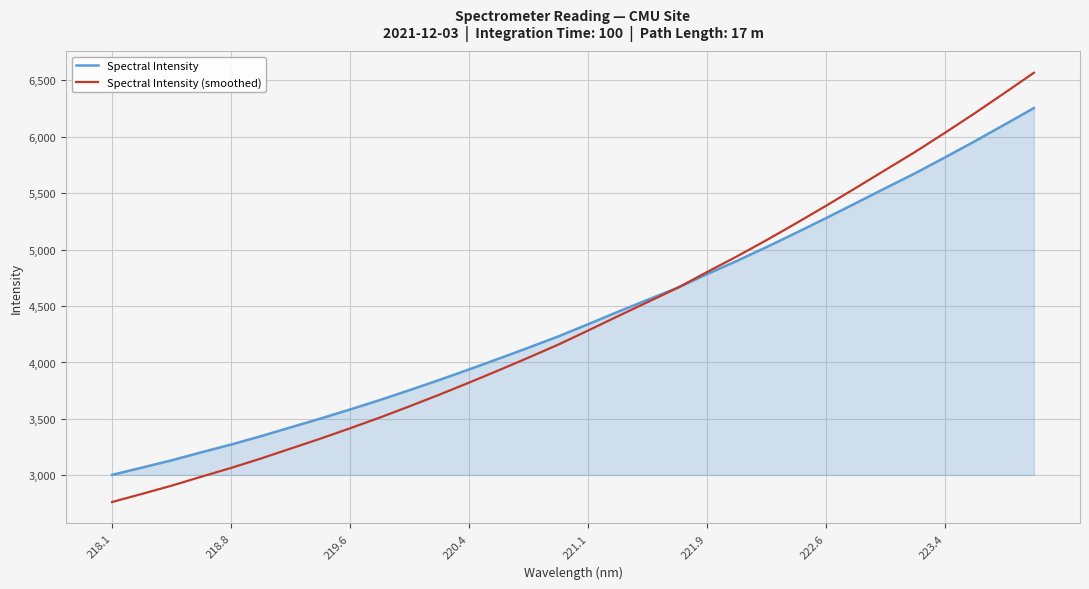

True or false: Spectral Intensity (smoothed) and Spectral Intensity cross at least once.

True